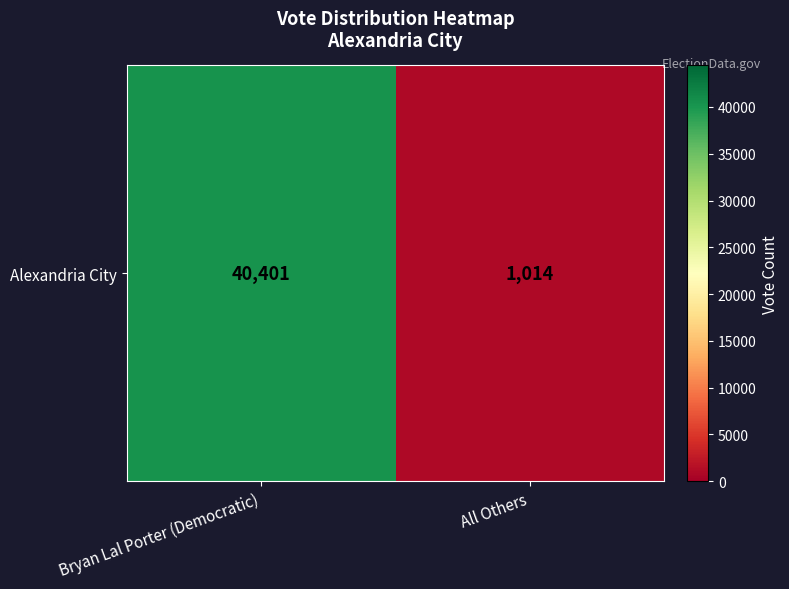

At which category does the chart reach its peak across all series?

Bryan Lal Porter (Democratic)